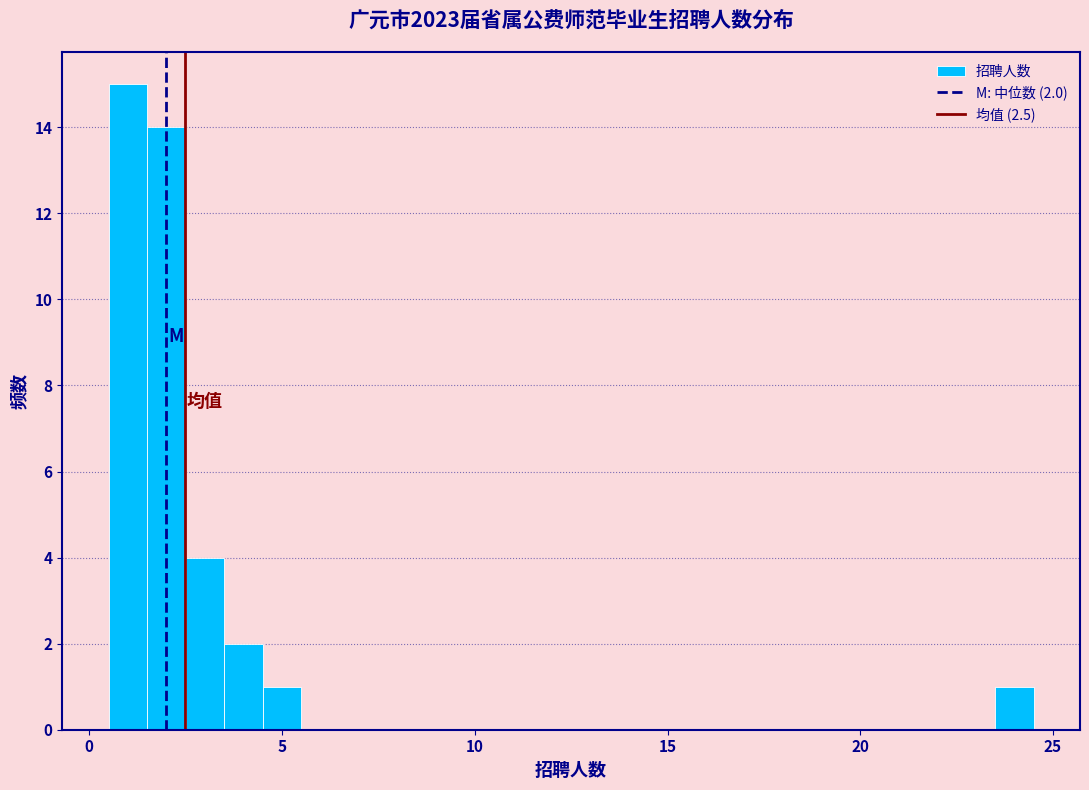

Read against the x-axis, roughly where is the centre of the tallest bar?

1.0